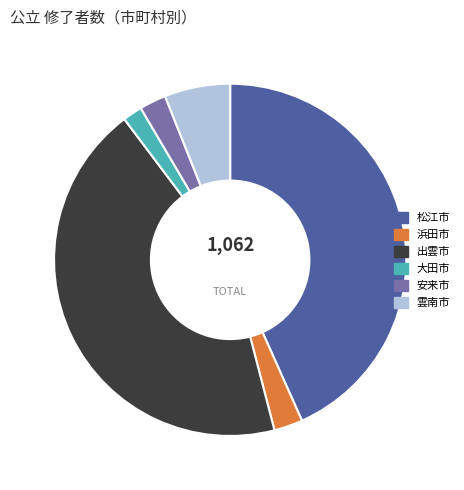

The 松江市 slice represents 43% of the pie. True or false?

True